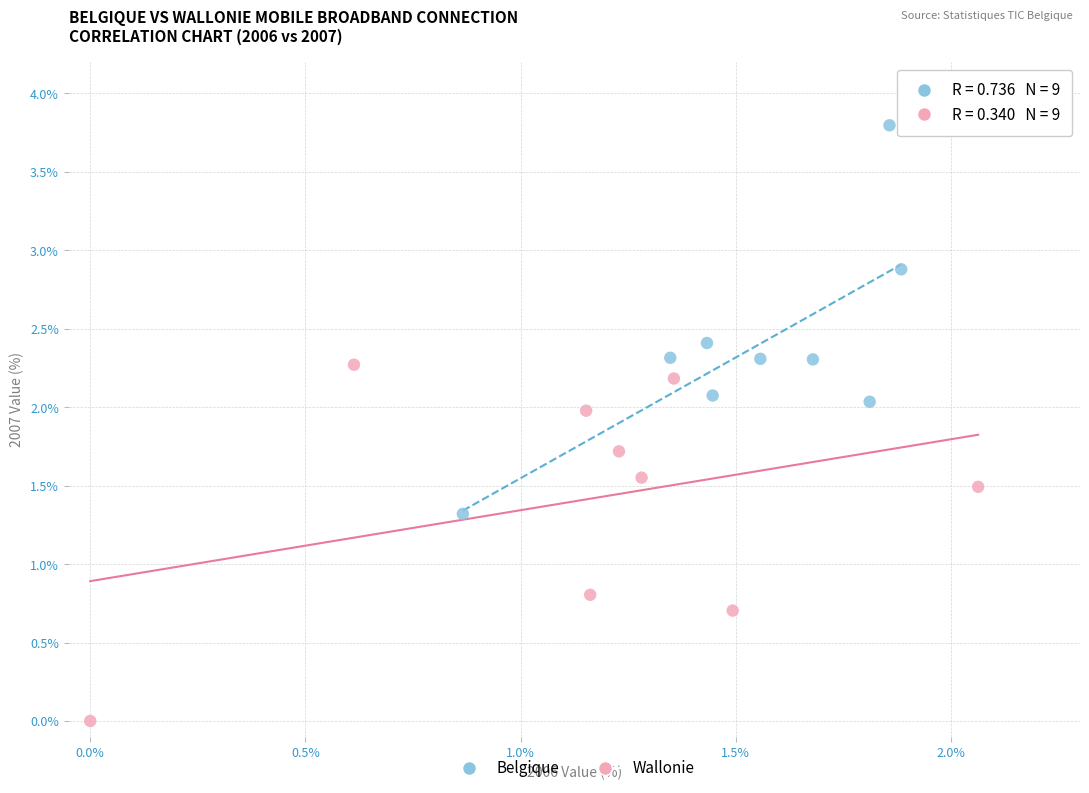

What are all the series names shown in the legend?

Belgique, Wallonie